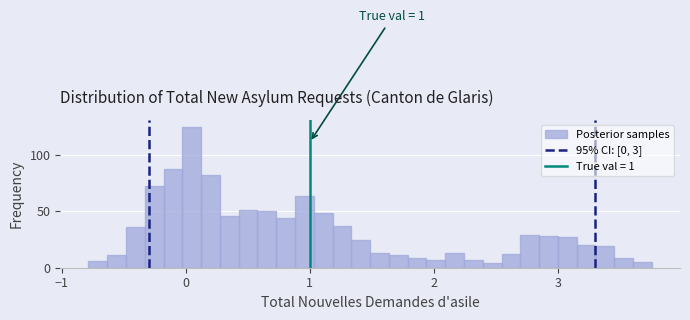

Around what value on the x-axis is the tallest bar? Give the approximate position of its centre, as read against the axis.

0.0